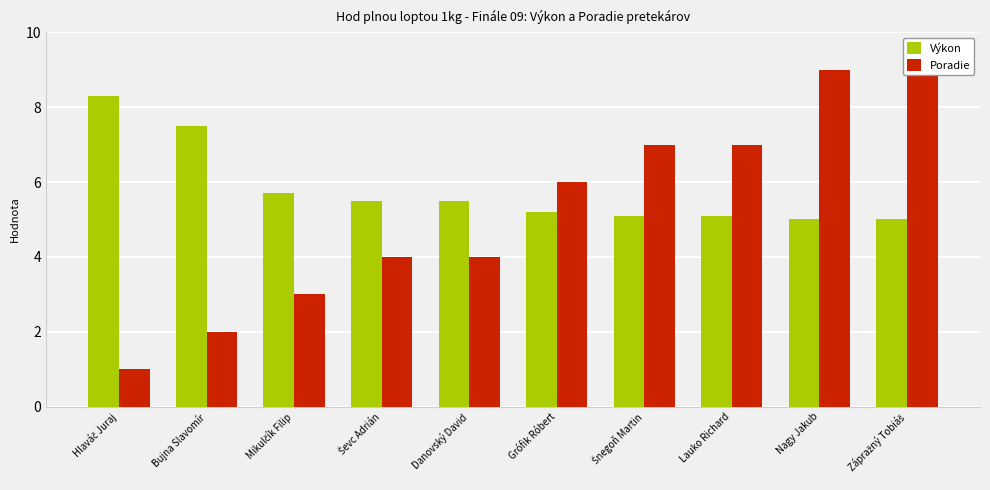

Which series has the largest total across all categories?

Výkon